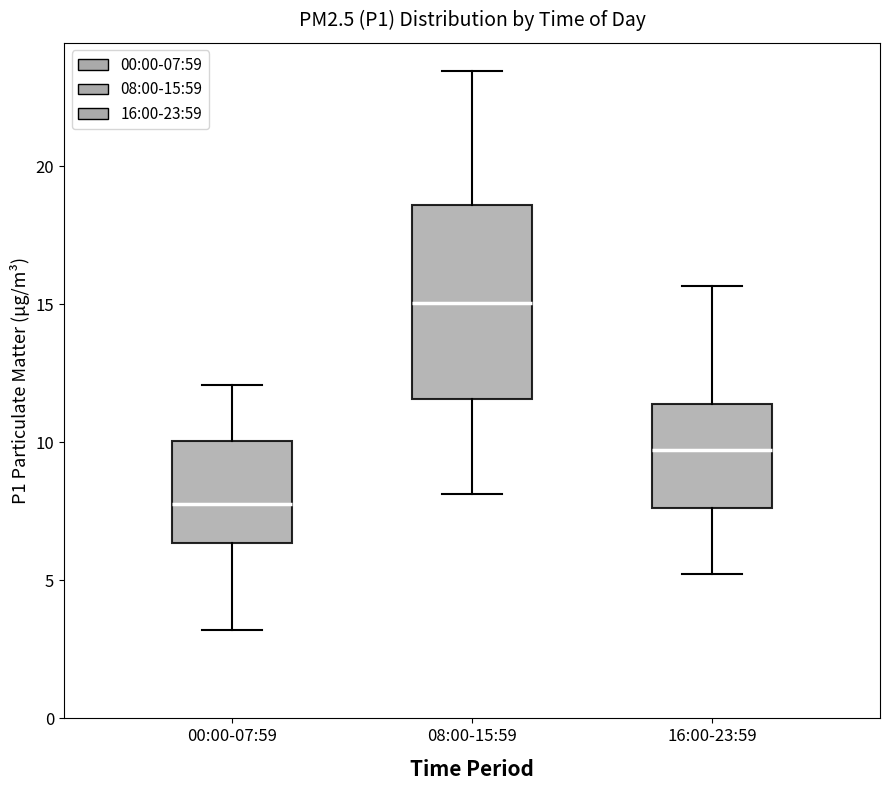

Reading left to right, read every box against the y-axis: the position of its median line, the range the box covers, and the ends of its whiskers. The values are not printed on the chart, so give them approximately, as read against the axis.

00:00-07:59: median 8.0, box 6.5 to 10.0, whiskers 3.0 to 12.0
08:00-15:59: median 15.0, box 11.5 to 18.5, whiskers 8.0 to 23.5
16:00-23:59: median 9.5, box 7.5 to 11.5, whiskers 5.0 to 15.5